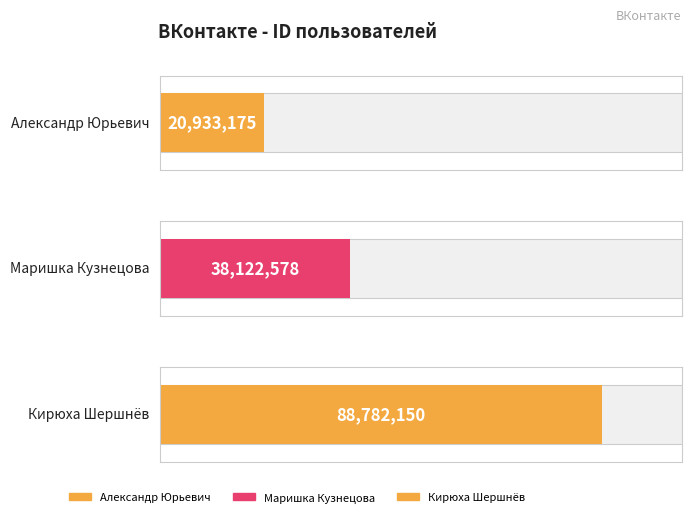

True or false: the data shows 20933175 at Александр Юрьевич.

True